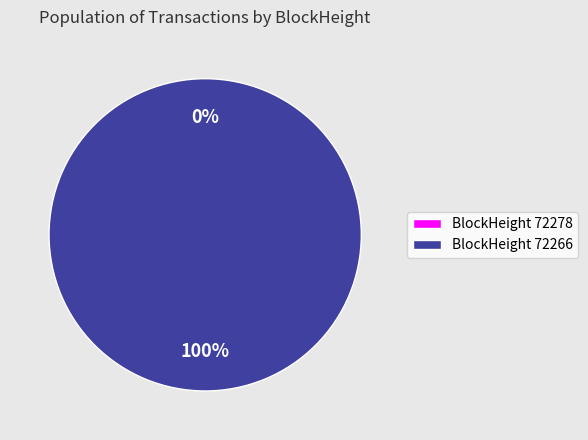

To the nearest percent, what is the difference between the largest and smallest slice percentages?

100%